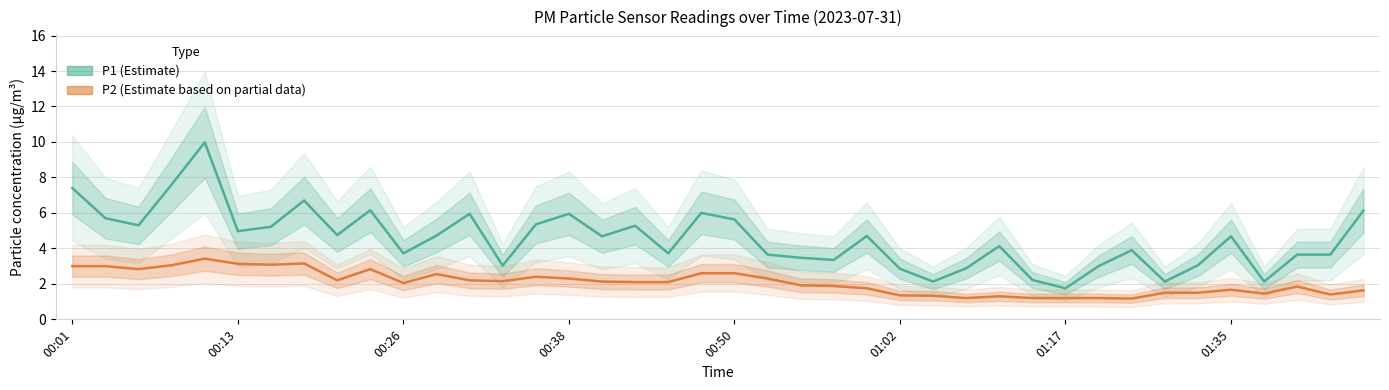

List the series in order of their peak value, lowest first.

P2 (Estimate based on partial data), P1 (Estimate)